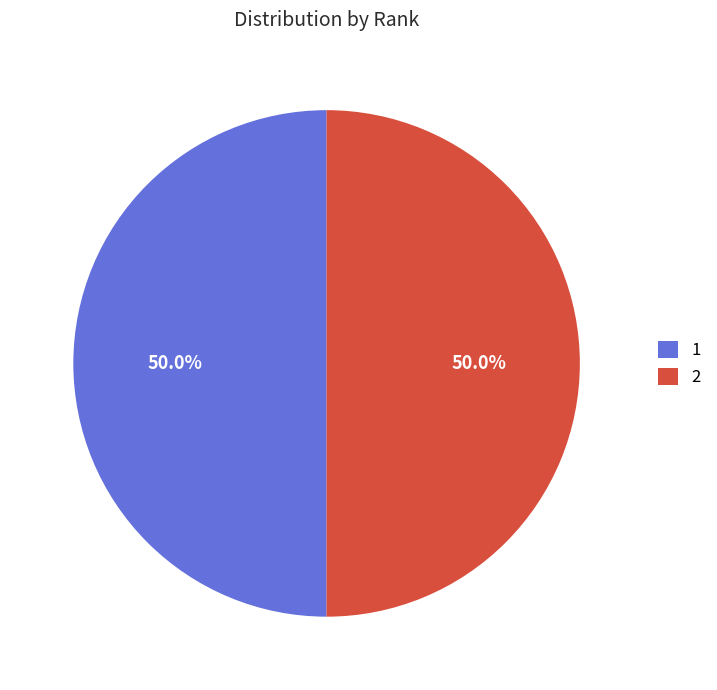

What percentage is the 1 slice, to the nearest percent?

50%